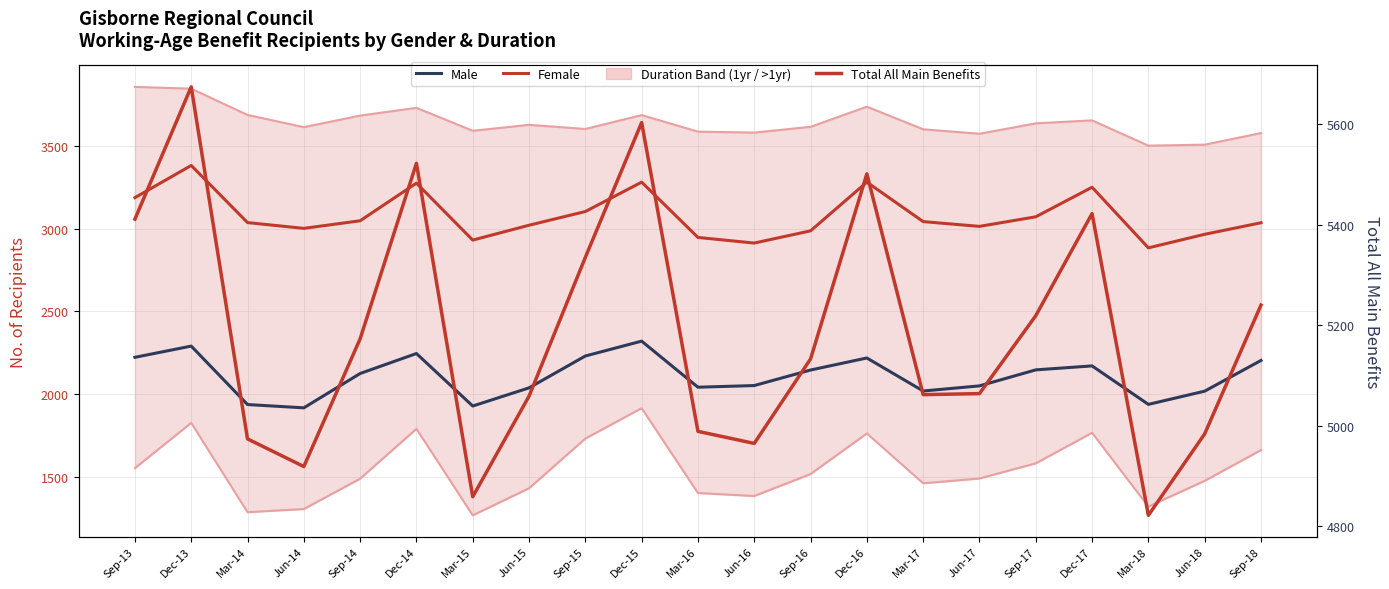

What is the label of the 6th point from the right?

Jun-17